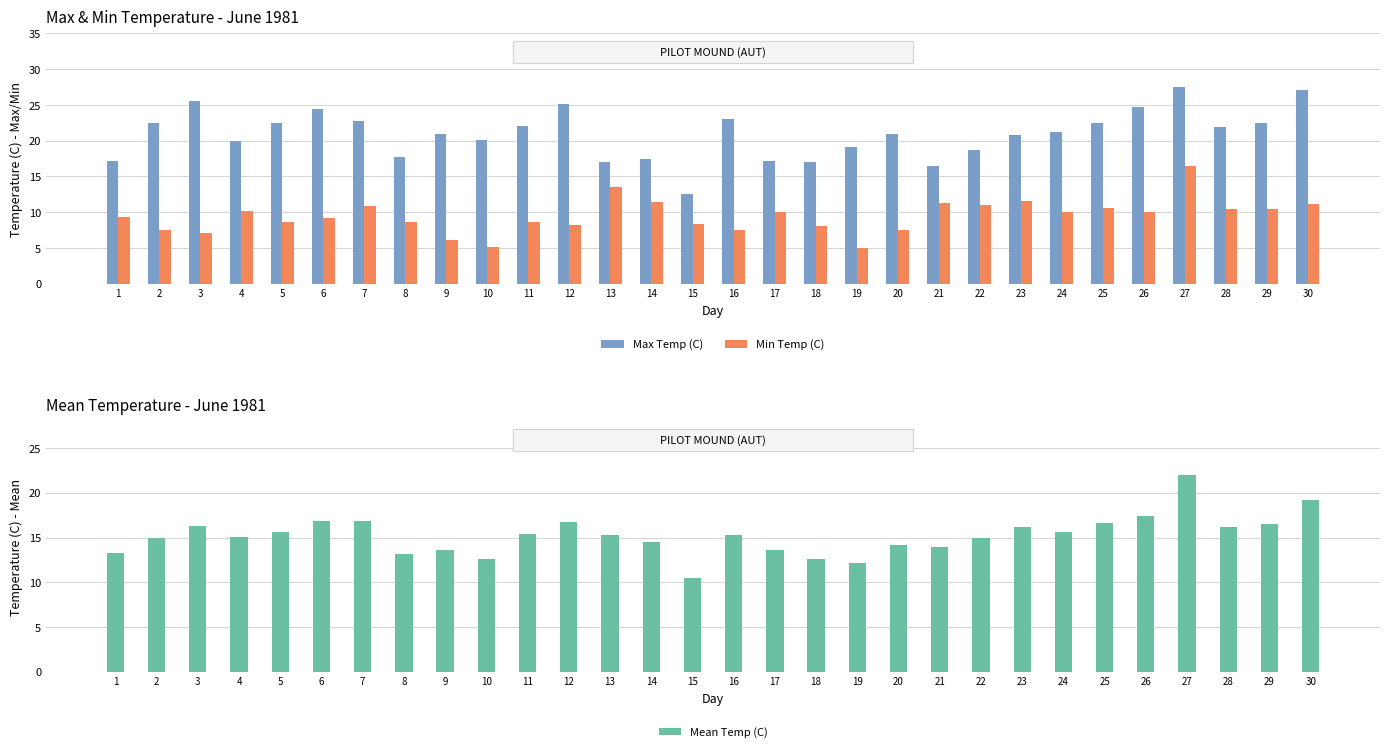

Reading left to right, transcribe all the data shown in this chart.

Max Temp (C): 17.2	22.5	25.5	20.0	22.5	24.4	22.8	17.7	21.0	20.1	22.0	25.2	17.0	17.5	12.6	23.0	17.2	17.0	19.1	20.9	16.4	18.7	20.8	21.2	22.5	24.7	27.5	21.9	22.5	27.1
Min Temp (C): 9.4	7.5	7.1	10.1	8.6	9.2	10.9	8.7	6.1	5.1	8.7	8.2	13.5	11.4	8.4	7.5	10.0	8.1	5.0	7.5	11.3	11.0	11.5	10.0	10.6	10.0	16.4	10.5	10.4	11.2
Mean Temp (C): 13.3	15.0	16.3	15.1	15.6	16.8	16.9	13.2	13.6	12.6	15.4	16.7	15.3	14.5	10.5	15.3	13.6	12.6	12.1	14.2	13.9	14.9	16.2	15.6	16.6	17.4	22.0	16.2	16.5	19.2